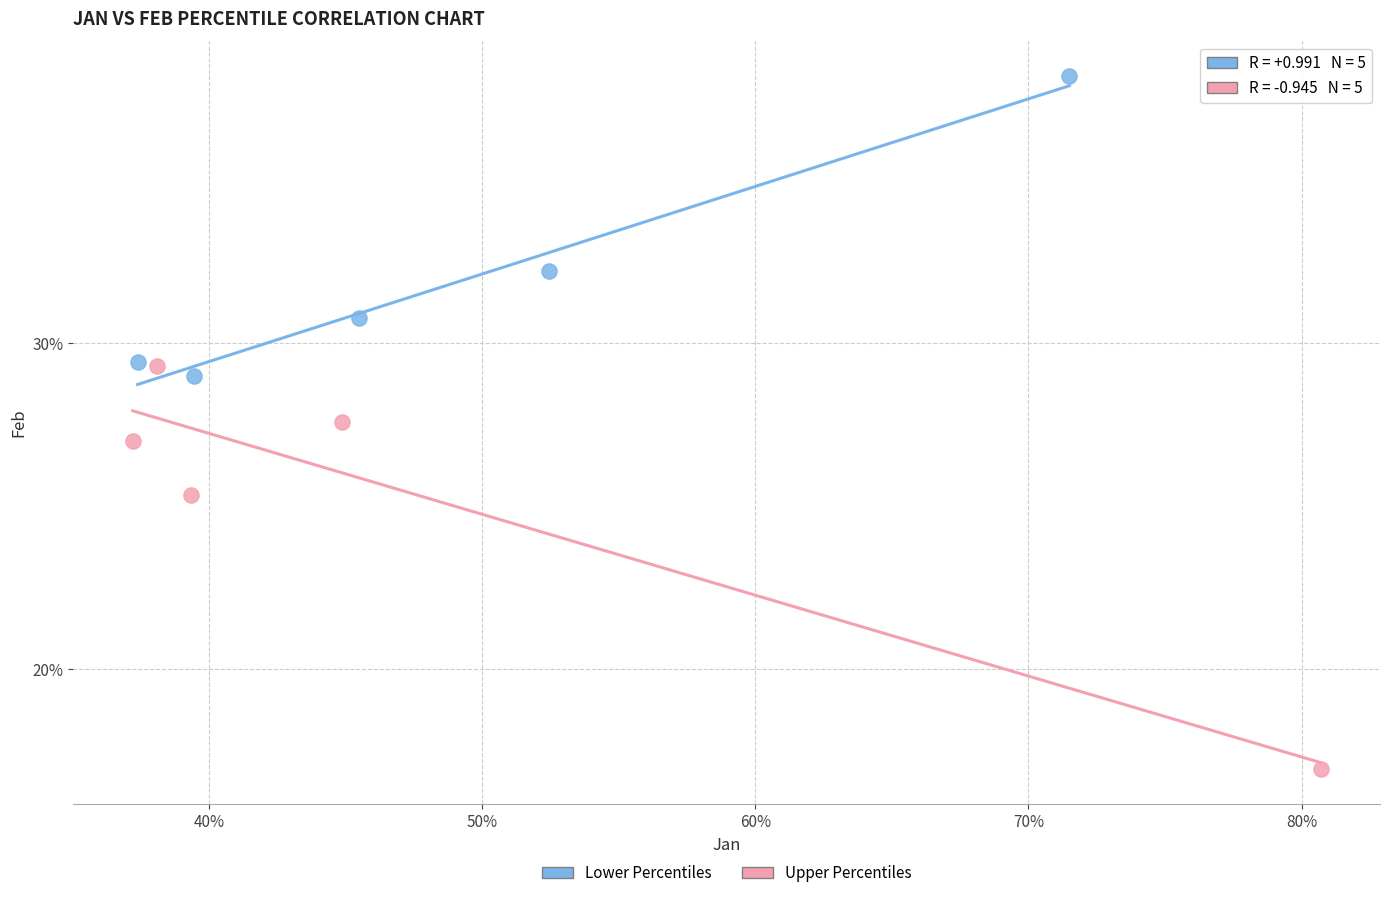

Which series has the widest spread of Y values?

Upper Percentiles